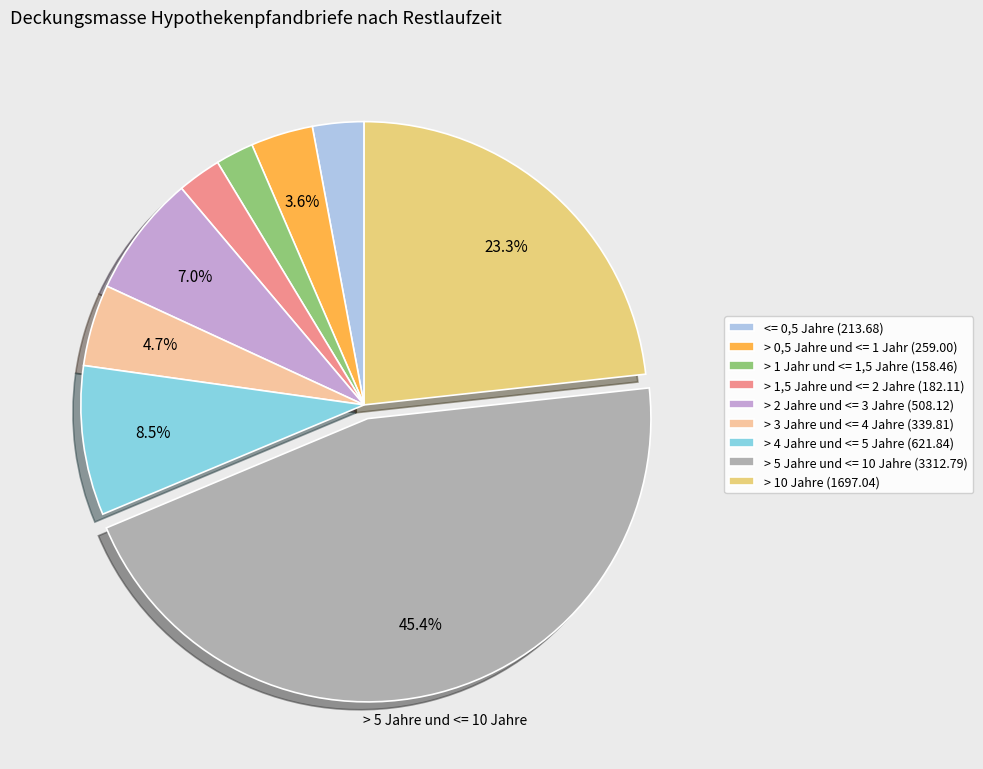

Between > 3 Jahre und <= 4 Jahre and > 2 Jahre und <= 3 Jahre, which is larger?

> 2 Jahre und <= 3 Jahre